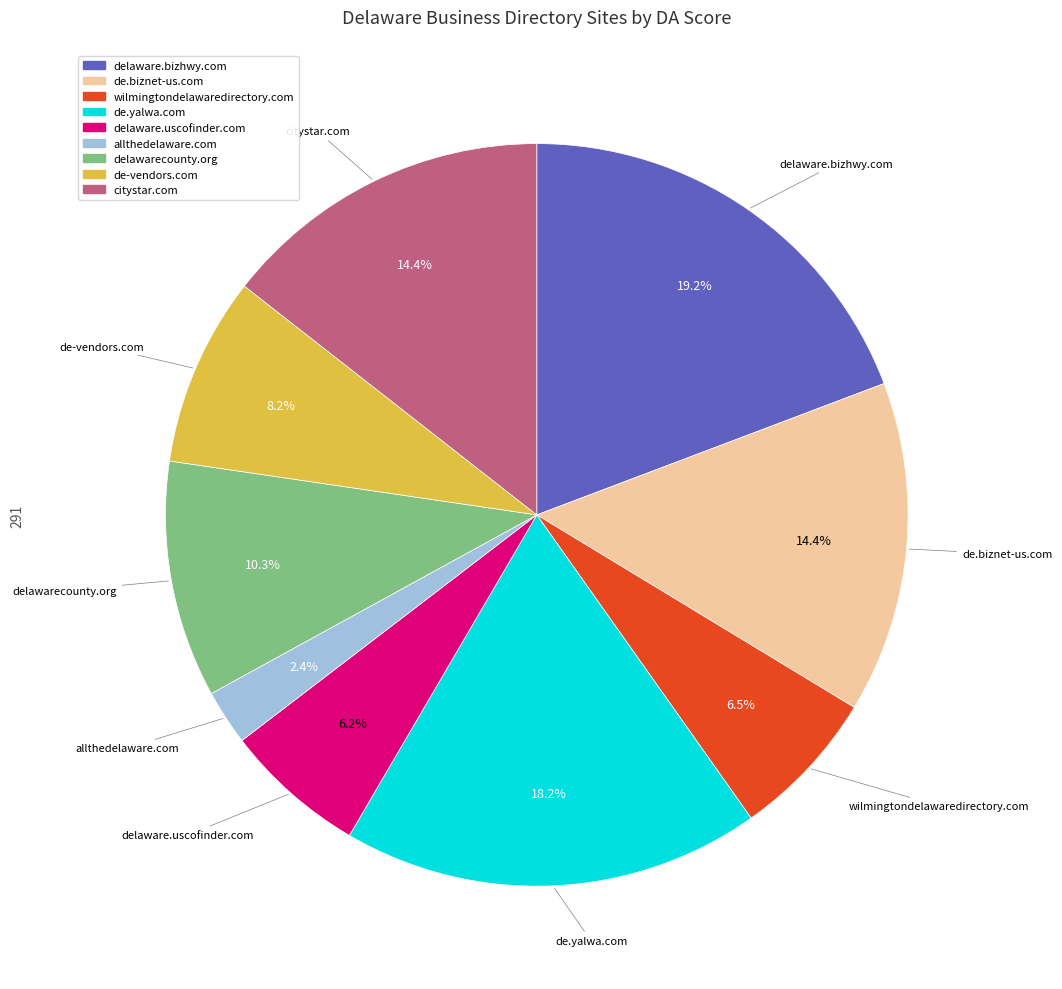

Is it true that citystar.com is 14% of the pie?

True